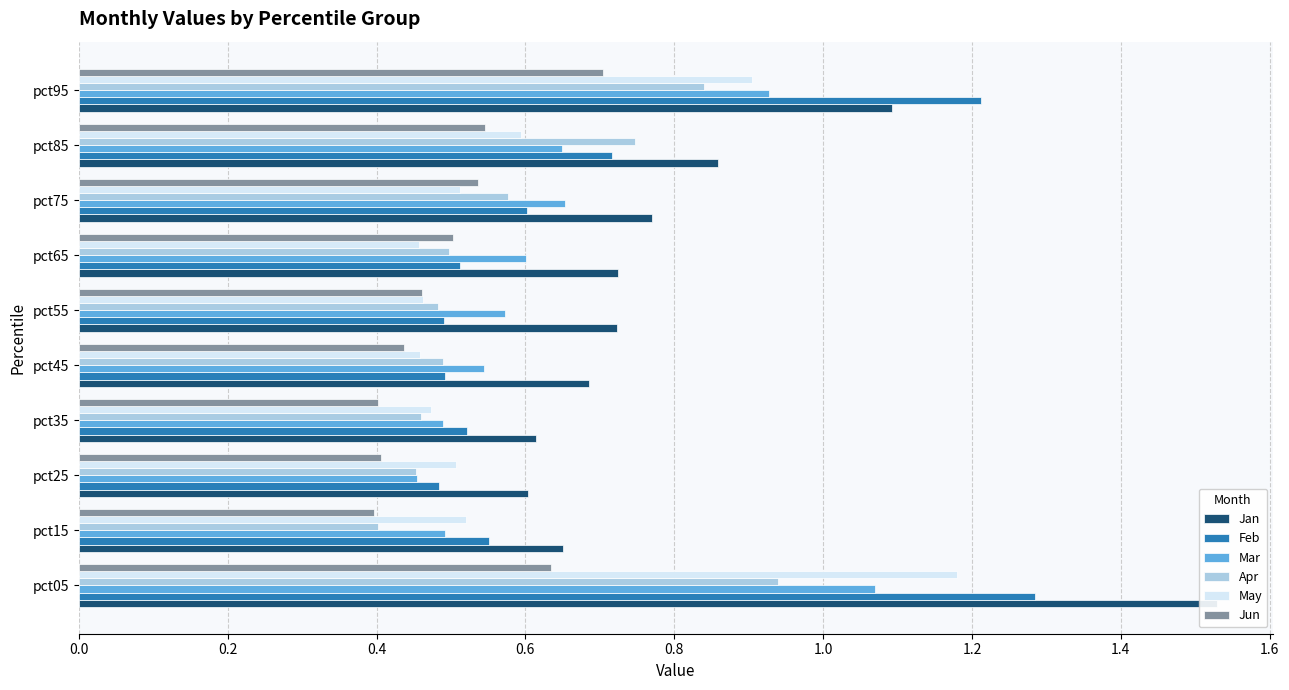

How many groups of bars are there?

10